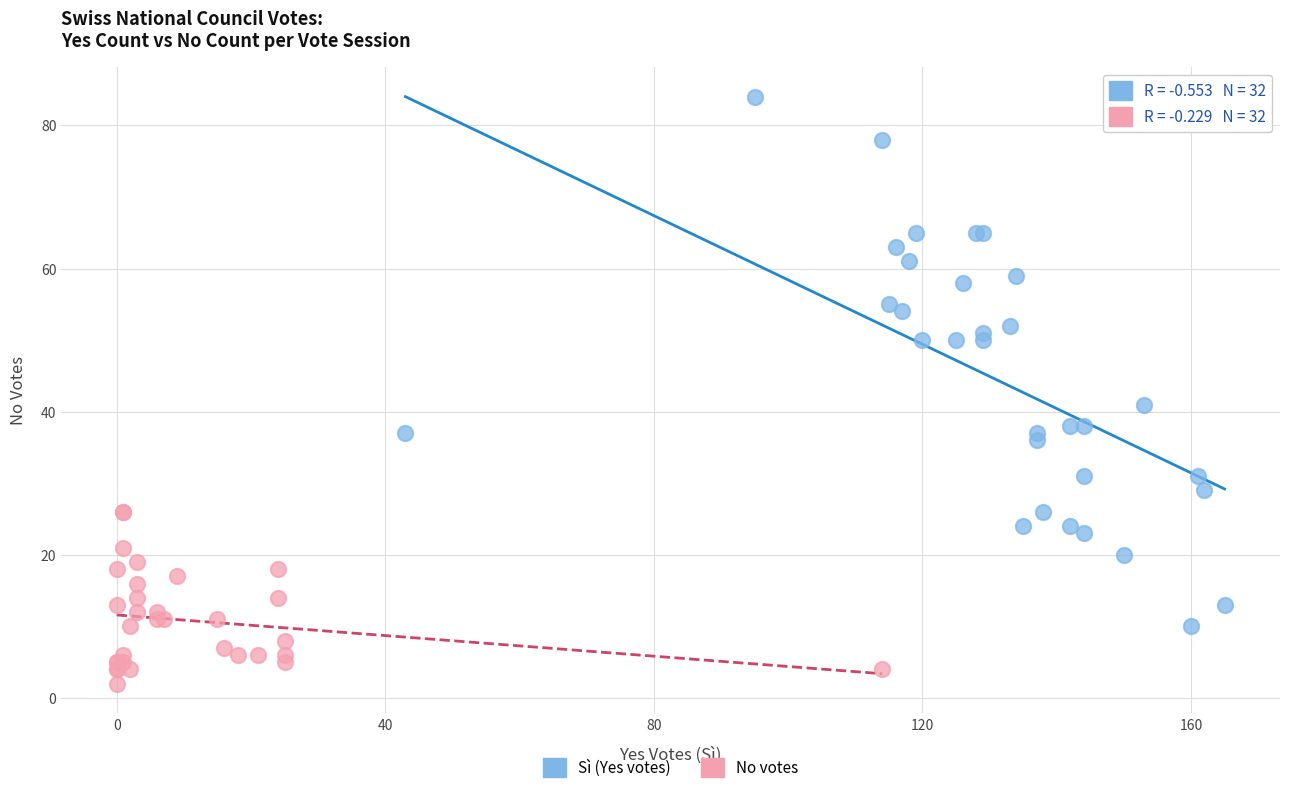

Which series has the widest spread of Y values?

Sì (Yes votes)